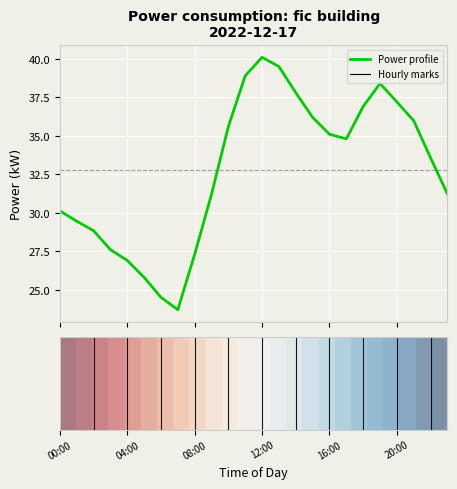

What is the smallest value displayed?

23.7